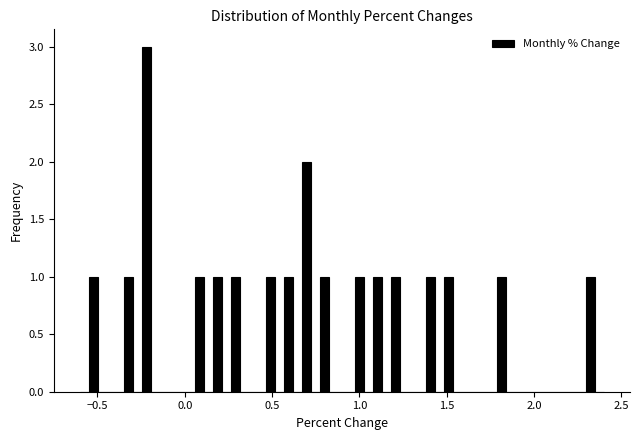

Around what value on the x-axis is the tallest bar? Give the approximate position of its centre, as read against the axis.

-0.20